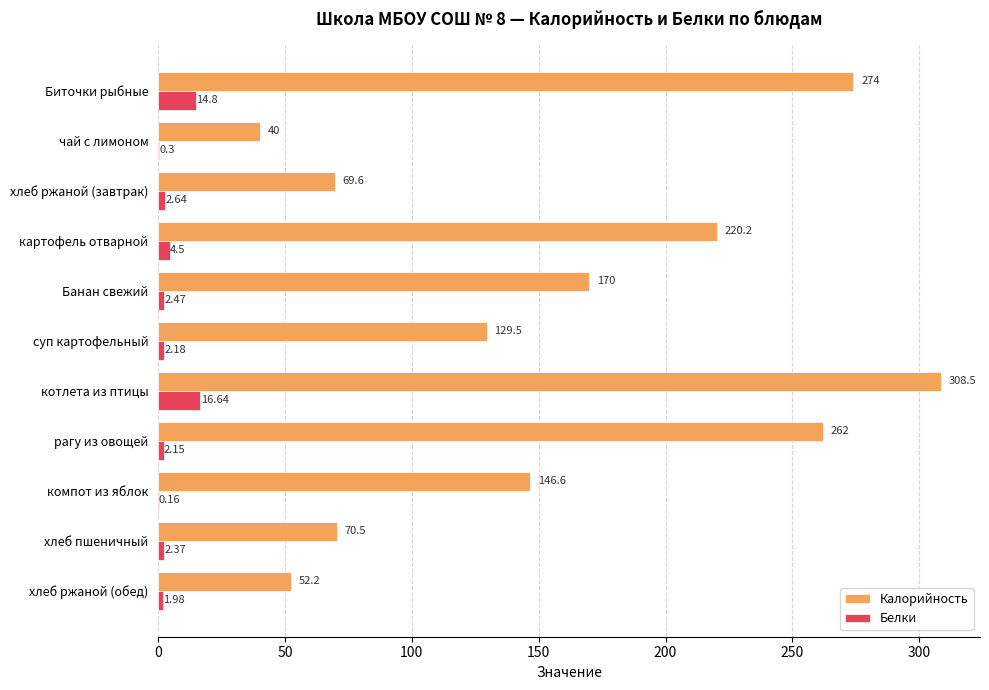

Which series has the largest total across all categories?

Калорийность